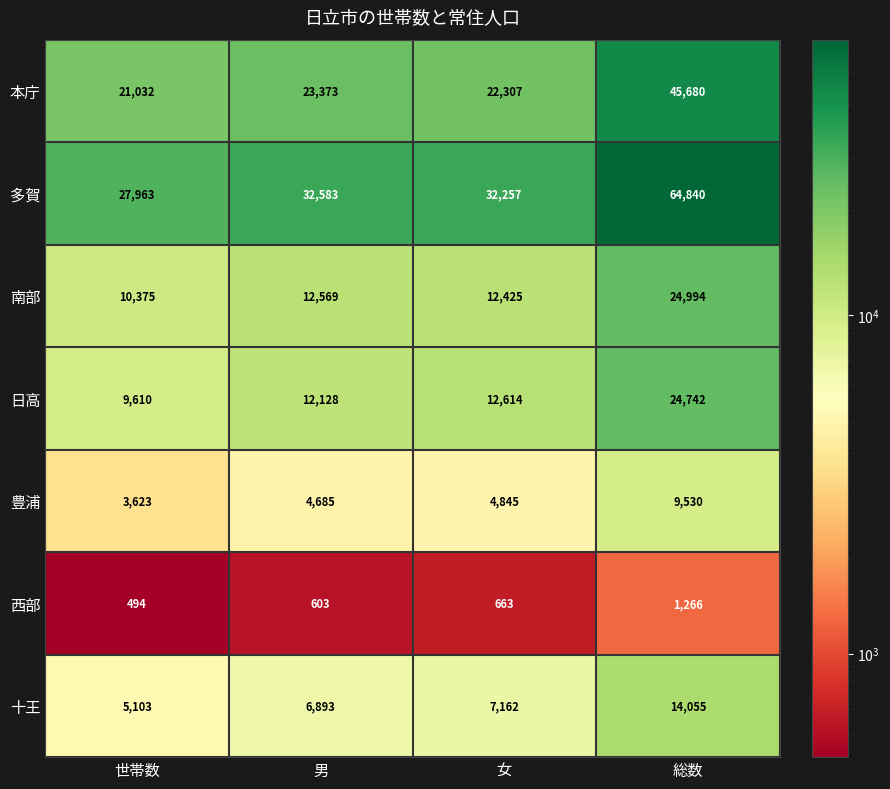

Between 男 and 女, which series saw the biggest shift?

本庁